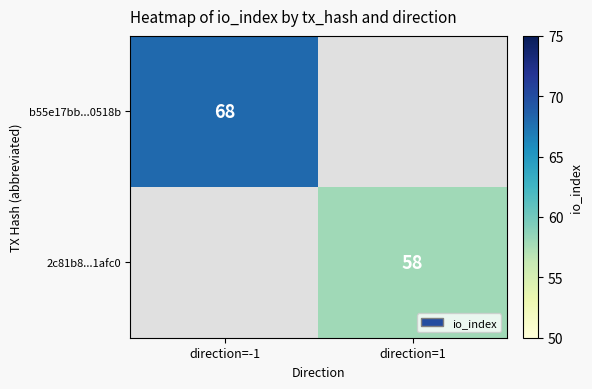

True or false: b55e17bb...0518b has a value of 68 at direction=-1.

True